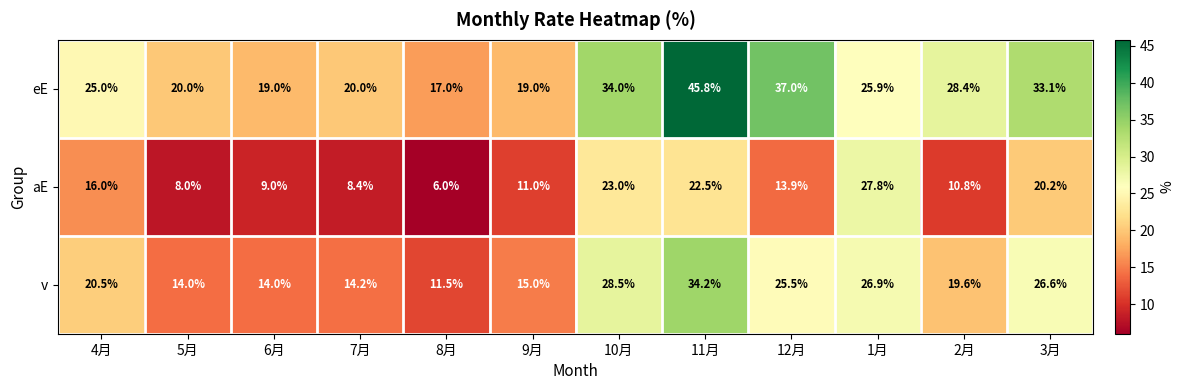

What is the sum of the aE values at 8月 and 5月?

14.0